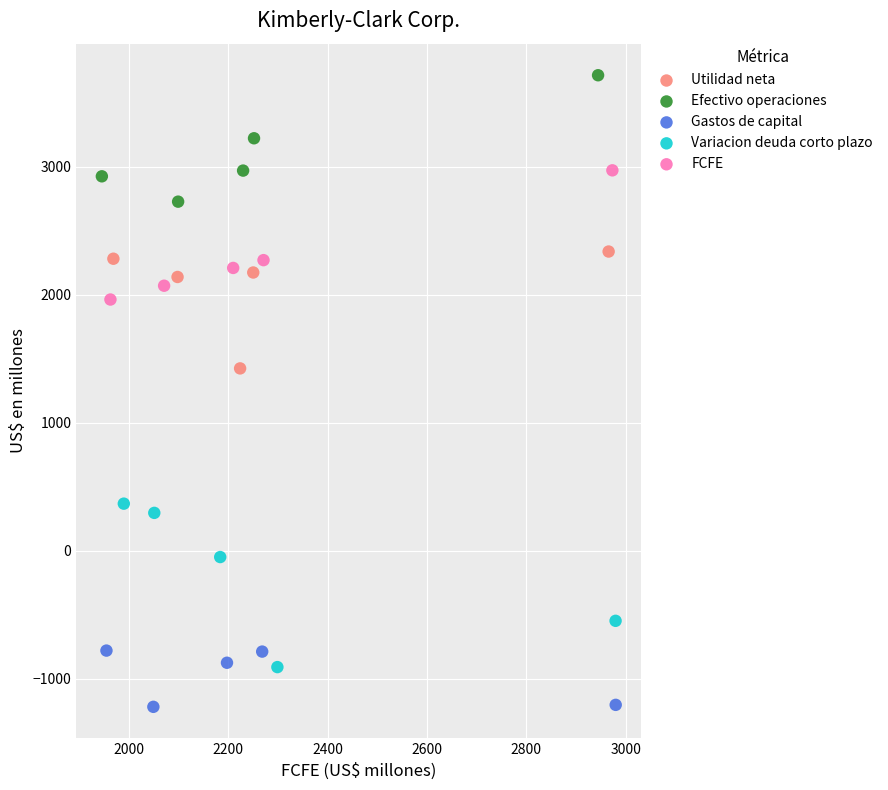

Which series contains the highest Y value?

Efectivo operaciones